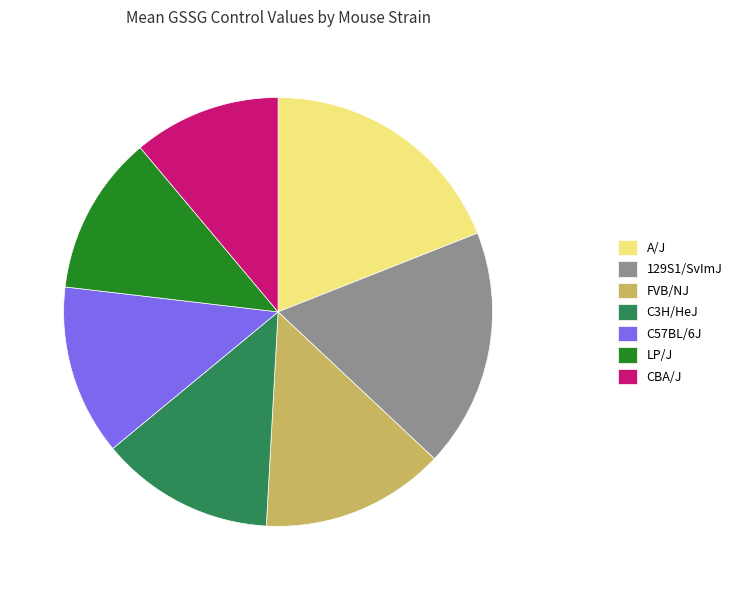

Approximately how many times larger is the value at A/J compared to C3H/HeJ?

1.4